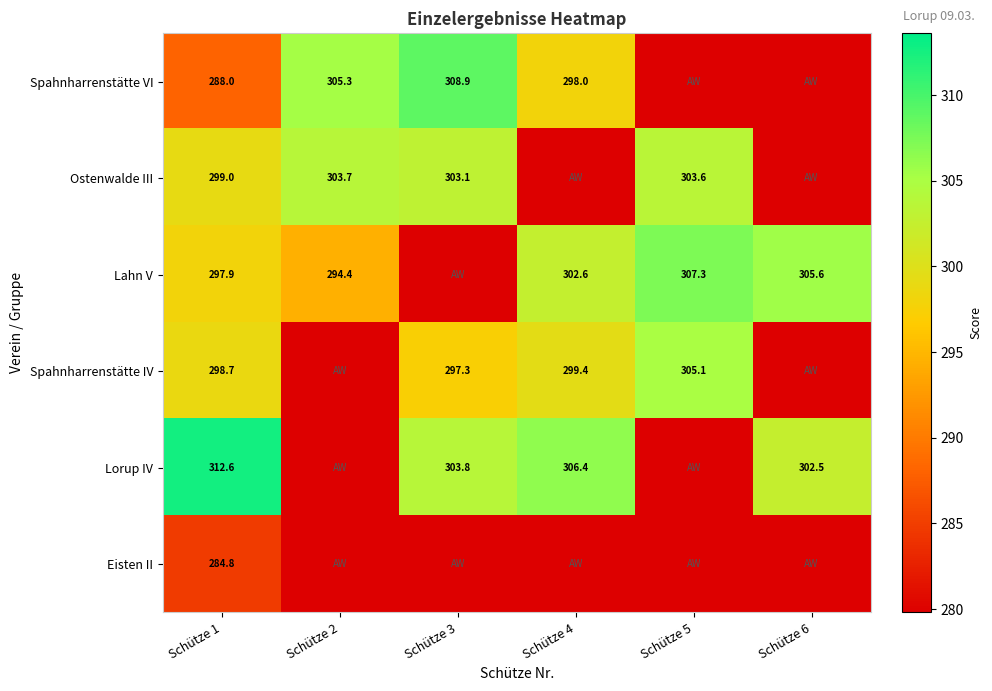

True or false: Spahnharrenstätte VI has a value of 199.5 at Schütze 3.

False